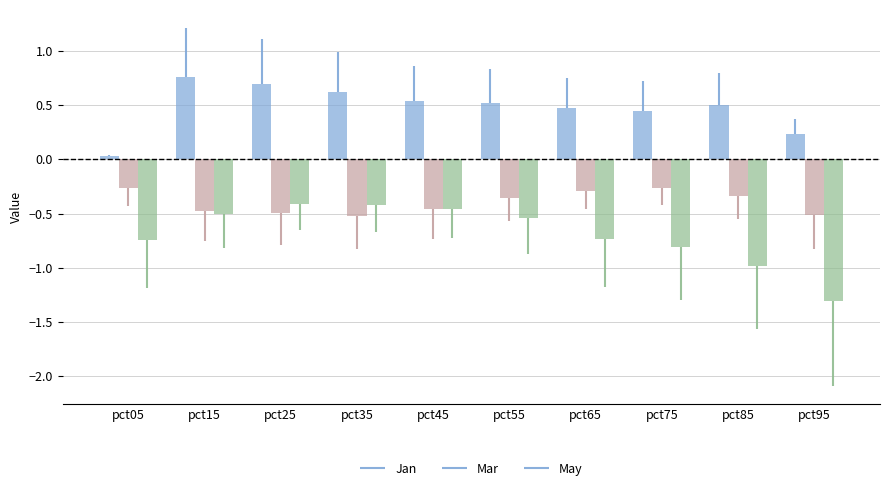

List the series in order of their peak value, lowest first.

May, Mar, Jan